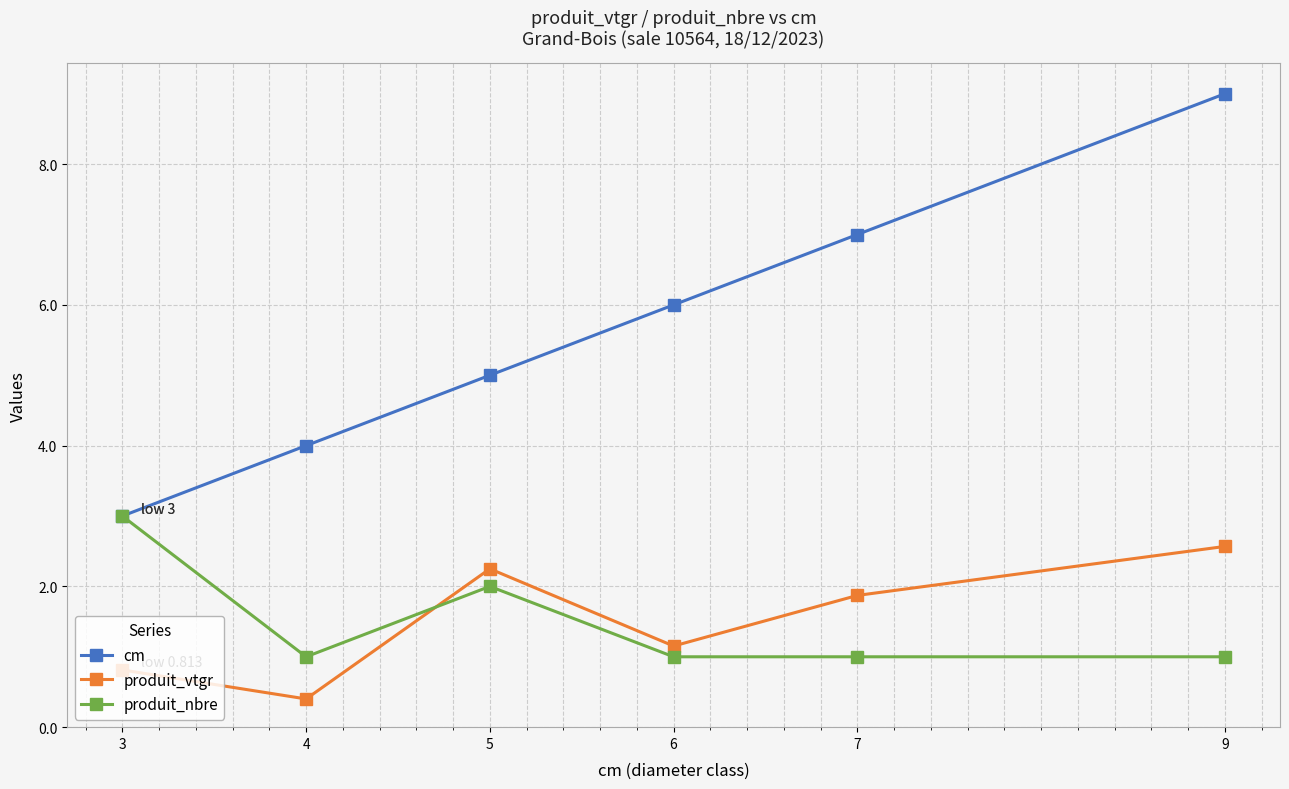

Between 5 and 7, which series saw the biggest shift?

cm